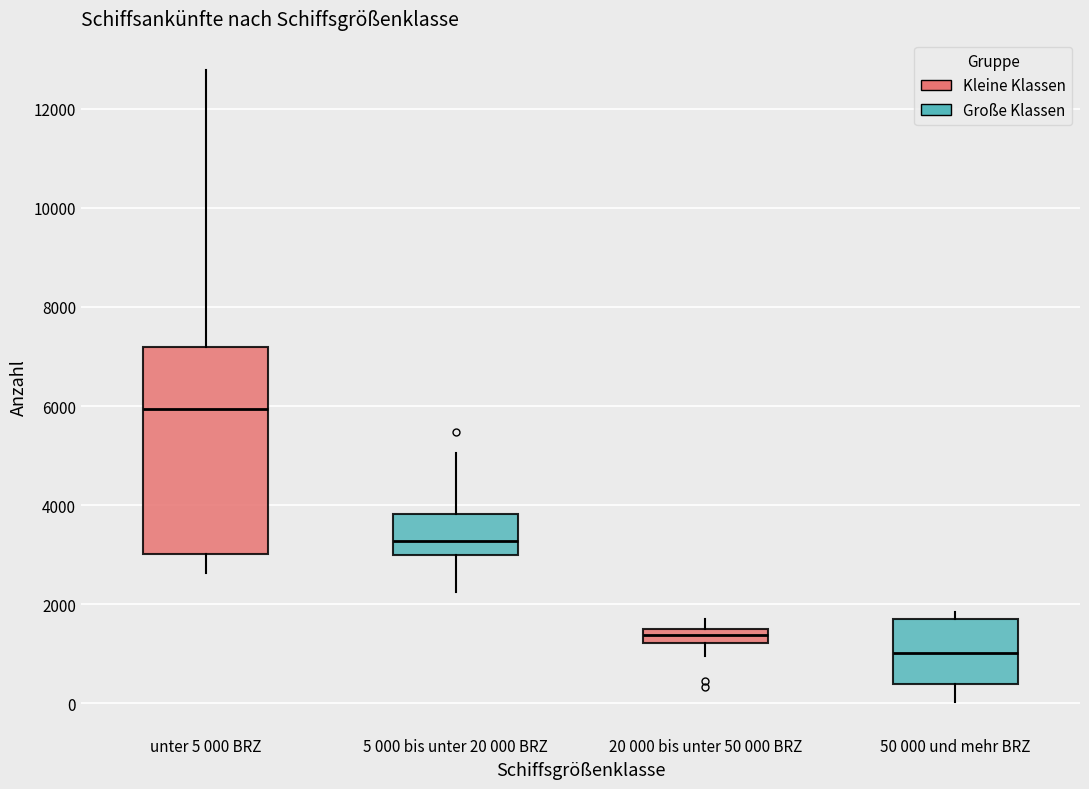

Which box is the tallest, from its lower edge to its upper edge?

unter 5 000 BRZ